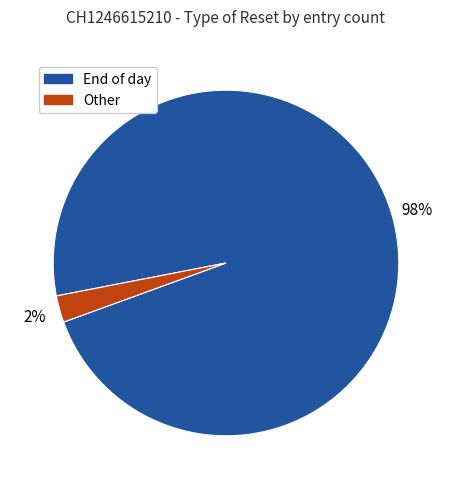

Which slice represents more than half of the pie?

End of day